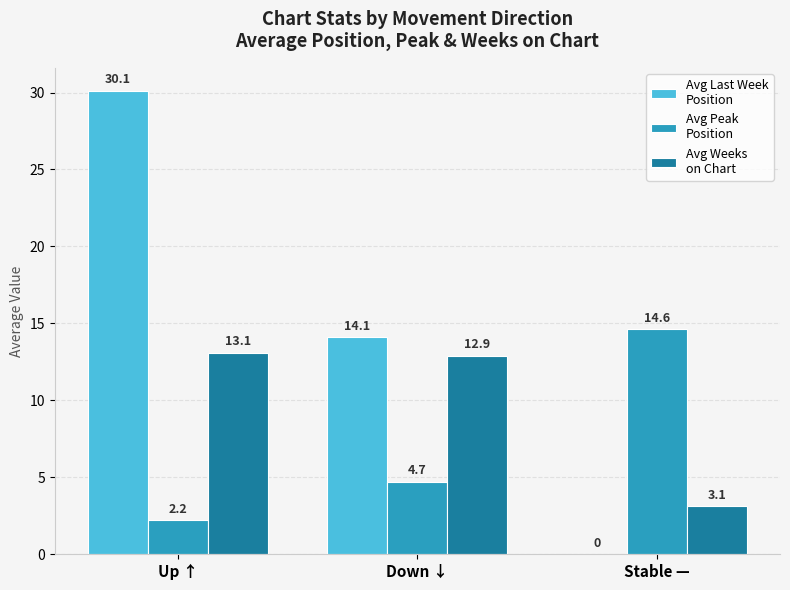

What is the spread (max minus min) of values at Up ↑?

27.9